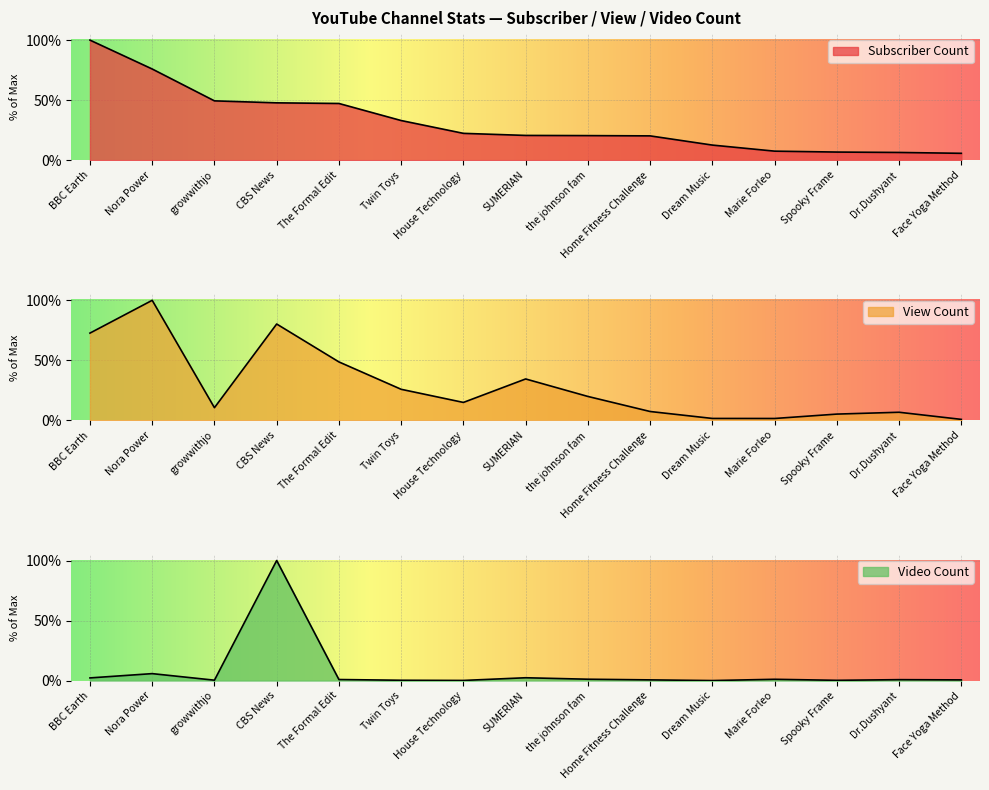

The value of View Count at Spooky Frame is 7.0. True or false?

False